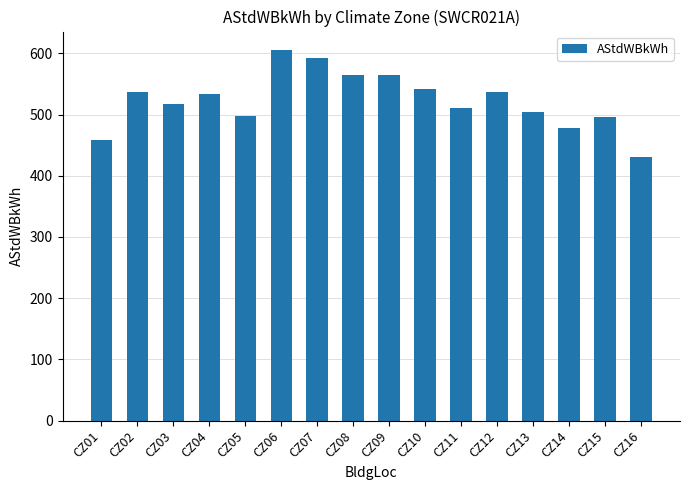

Count the number of values greater than 532.

8